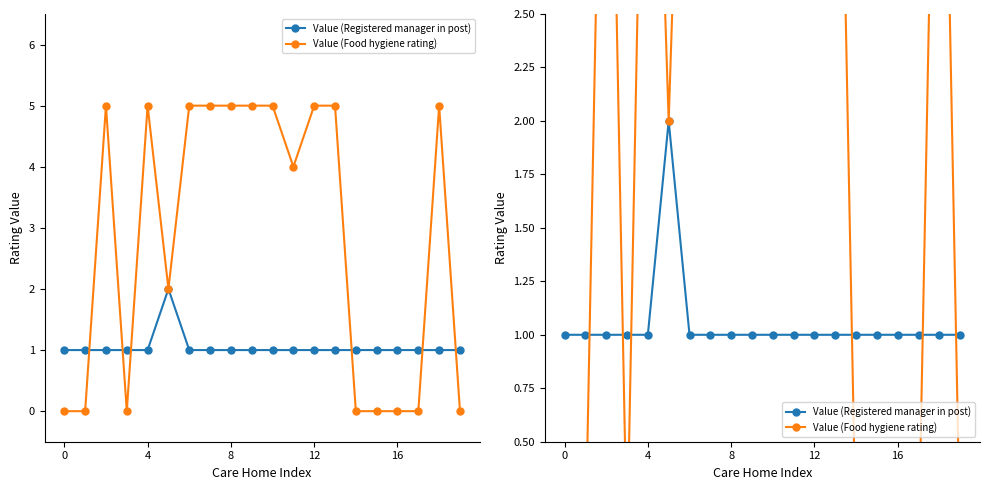

At how many categories does at least one series exceed 2?

11